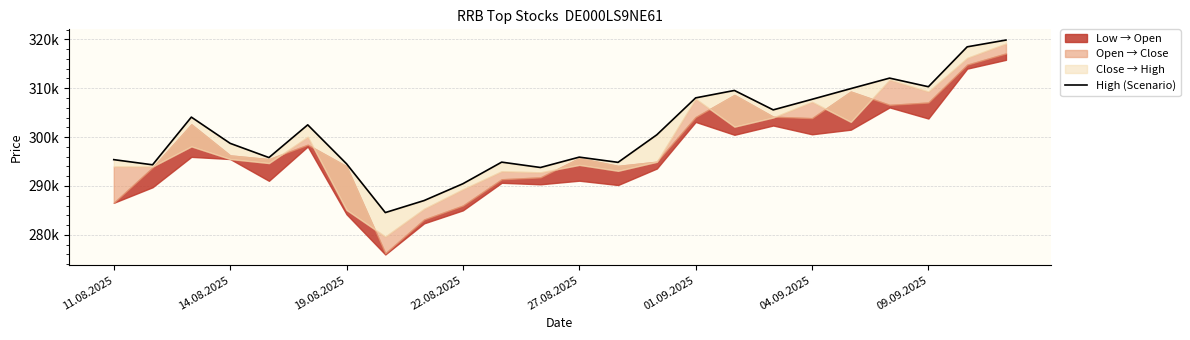

Reading left to right, list all the values displayed in this chart.

295388	294333	304088	298724	295816	302508	294544	284558	287019	290457	294879	293782	295904	294833	300478	308025	309545	305571	307732	309921	312070	310307	318470	319856